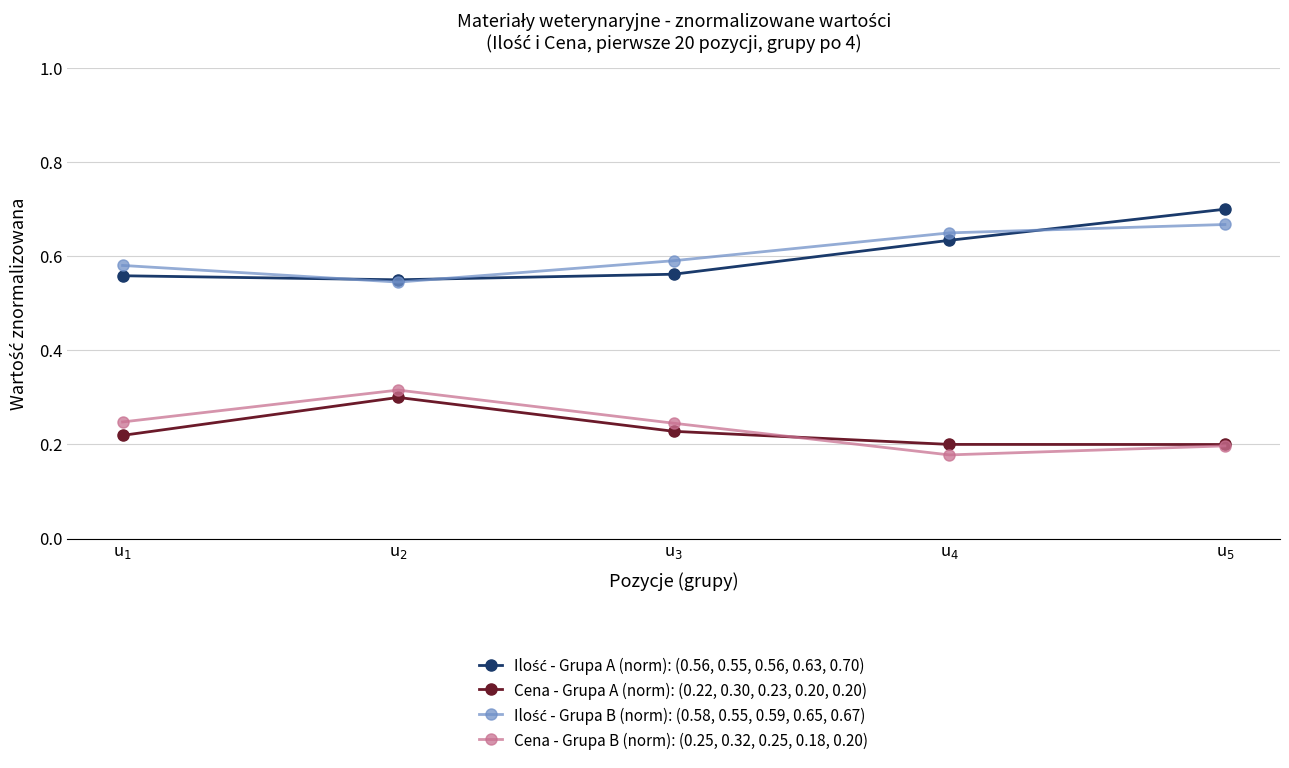

True or false: Cena - Grupa A (norm): (0.22, 0.30, 0.23, 0.20, 0.20) has more than 2 interior local peaks.

False